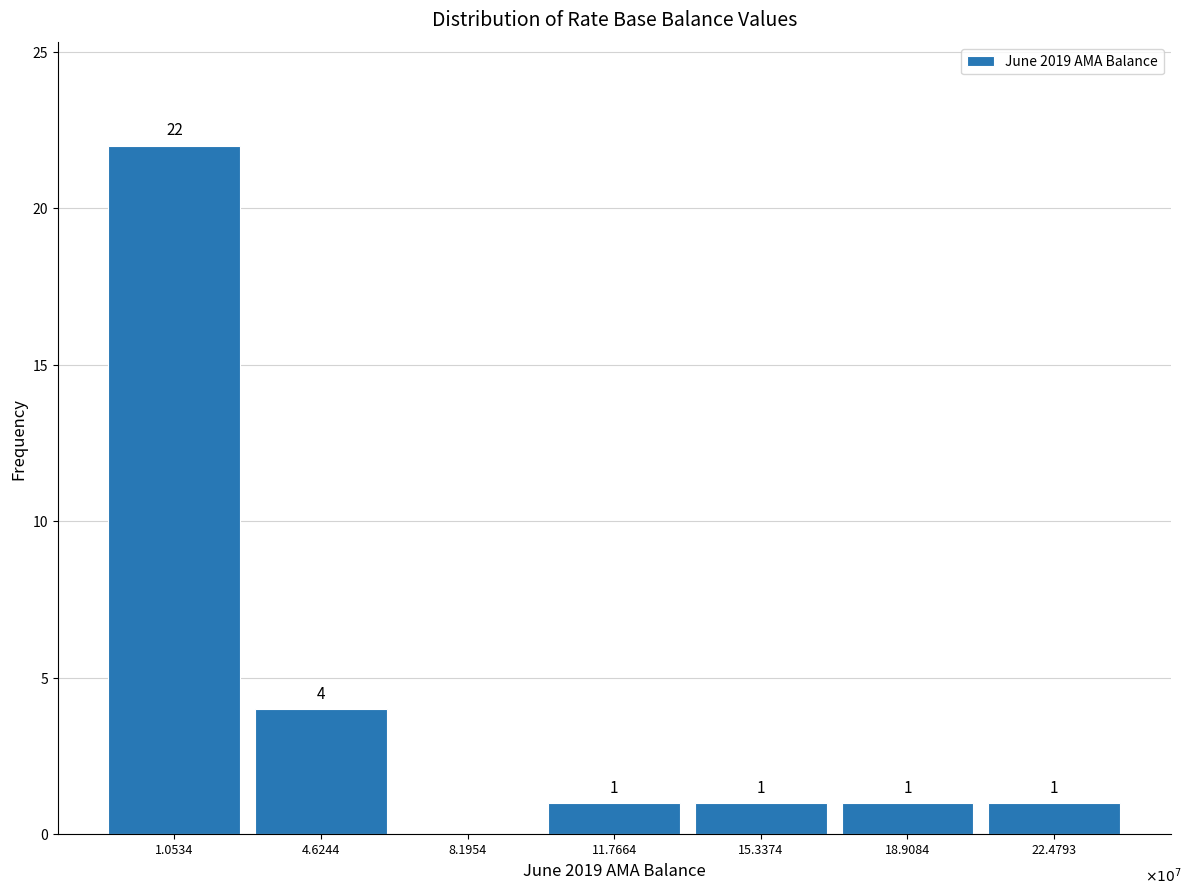

Reading left to right, extract all data points from this chart.

1.0534=22	4.6244=4	8.1954=0	11.7664=1	15.3374=1	18.9084=1	22.4793=1